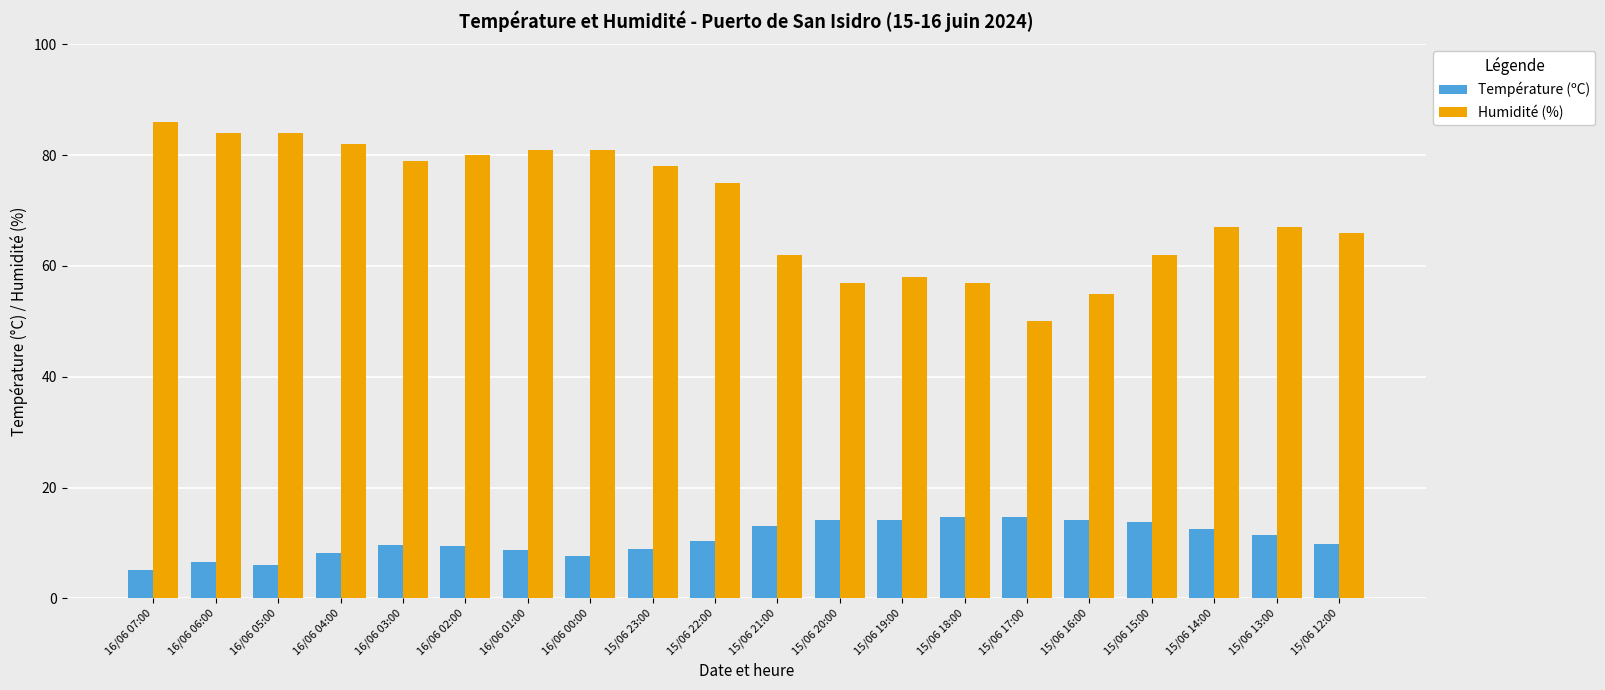

What is the minimum value for Température (ºC)?

5.1